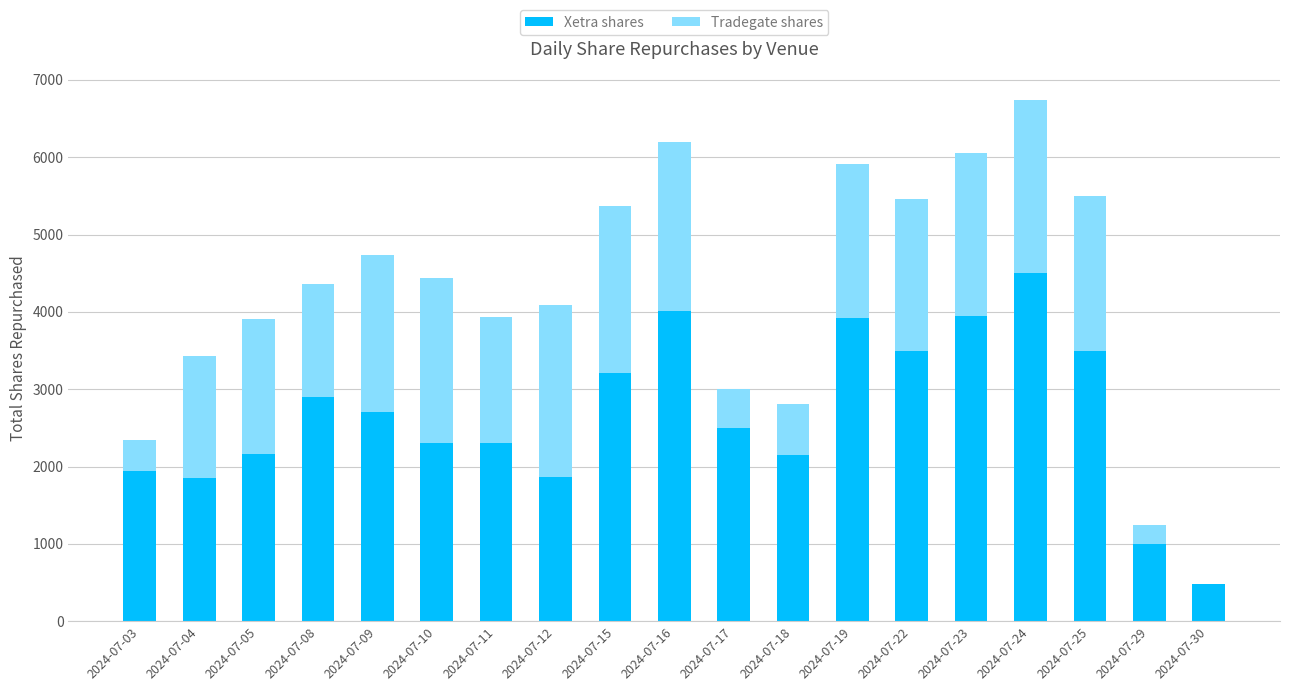

The value of Xetra shares at 2024-07-24 is 1766. True or false?

False